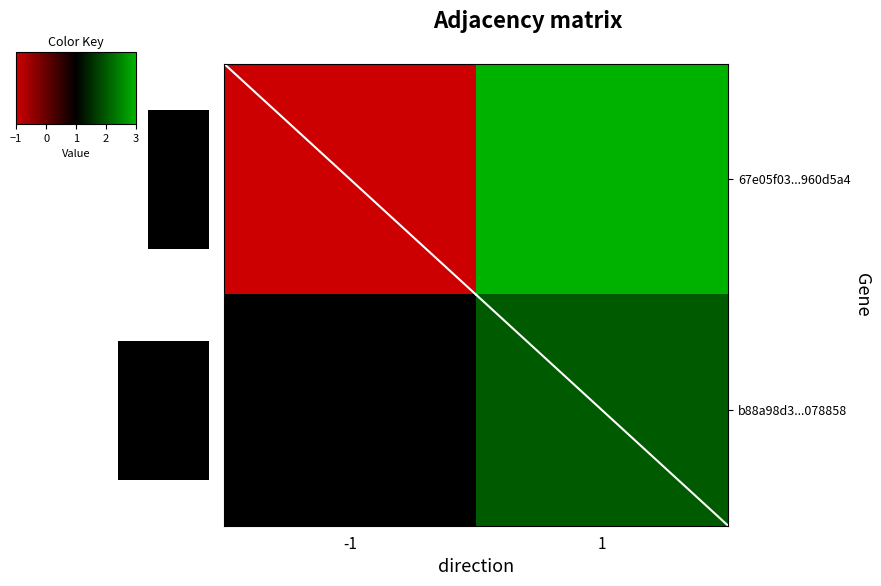

True or false: b88a98d3...078858 has a value of 1 at 1.

False